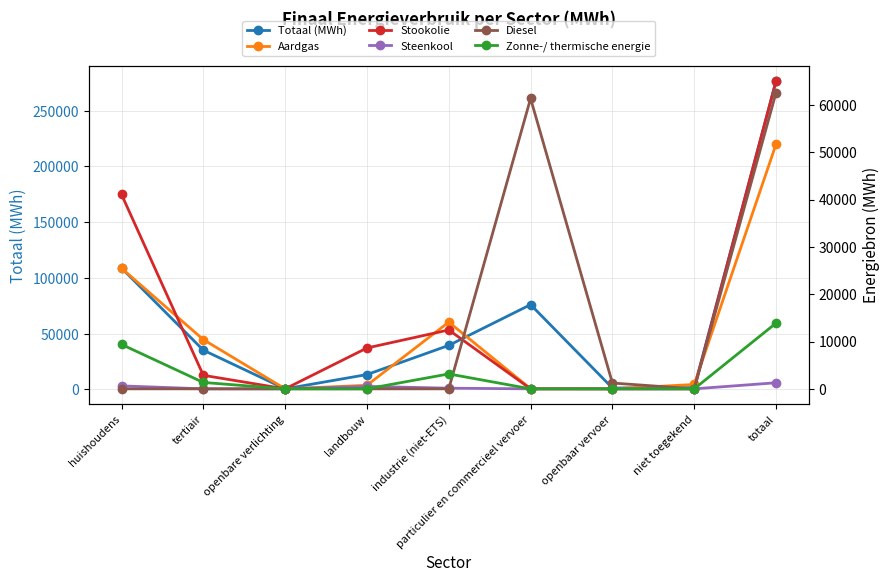

The value of Diesel at openbare verlichting is -28881.1. True or false?

False